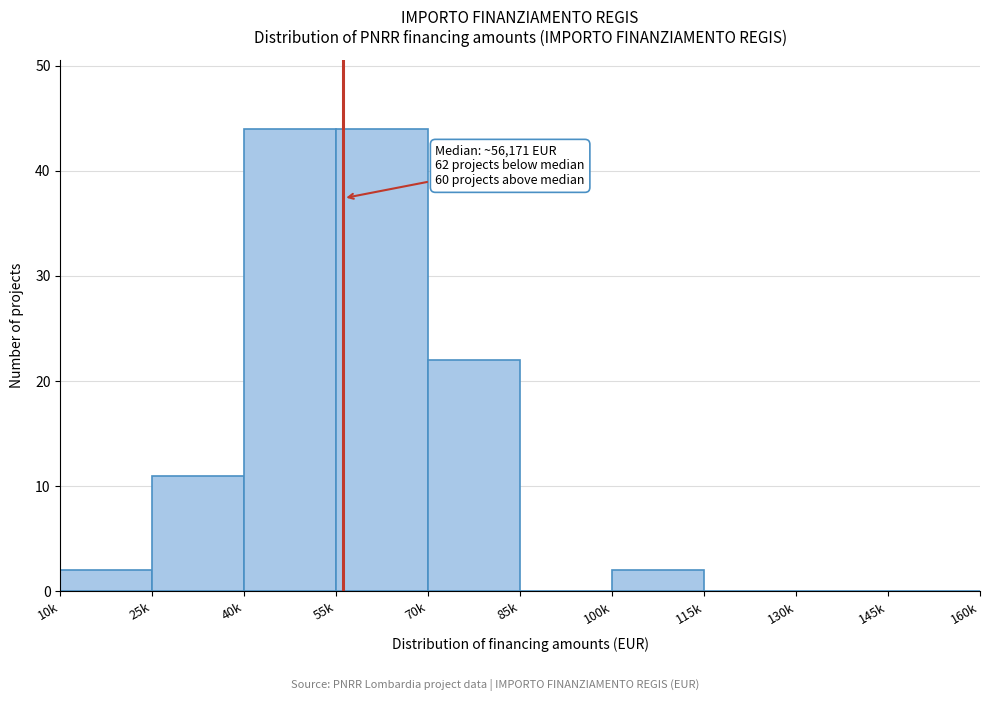

Reading right to left, what are all the values shown in this chart?

145k=0	130k=0	115k=0	100k=2	85k=0	70k=22	55k=44	40k=44	25k=11	10k=2